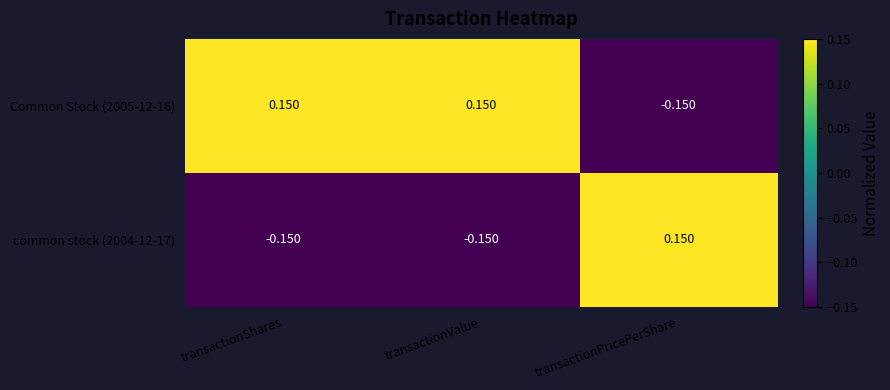

Rank the series at transactionPricePerShare from lowest to highest value.

Common Stock (2005-12-16), common stock (2004-12-17)